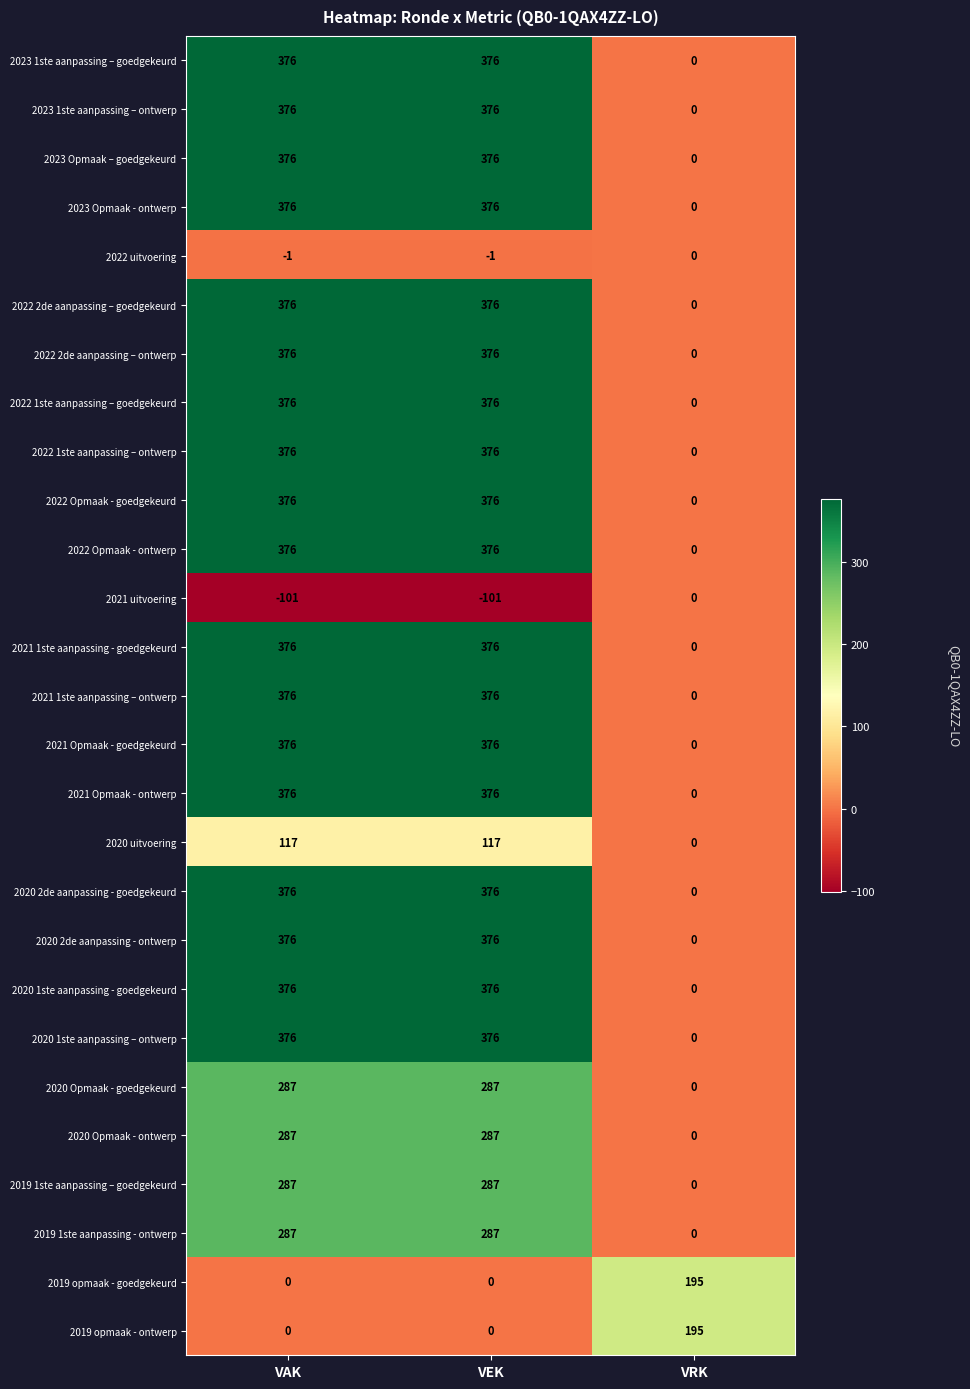

Count the 2021 Opmaak - goedgekeurd values in the range 0 to 376.

3